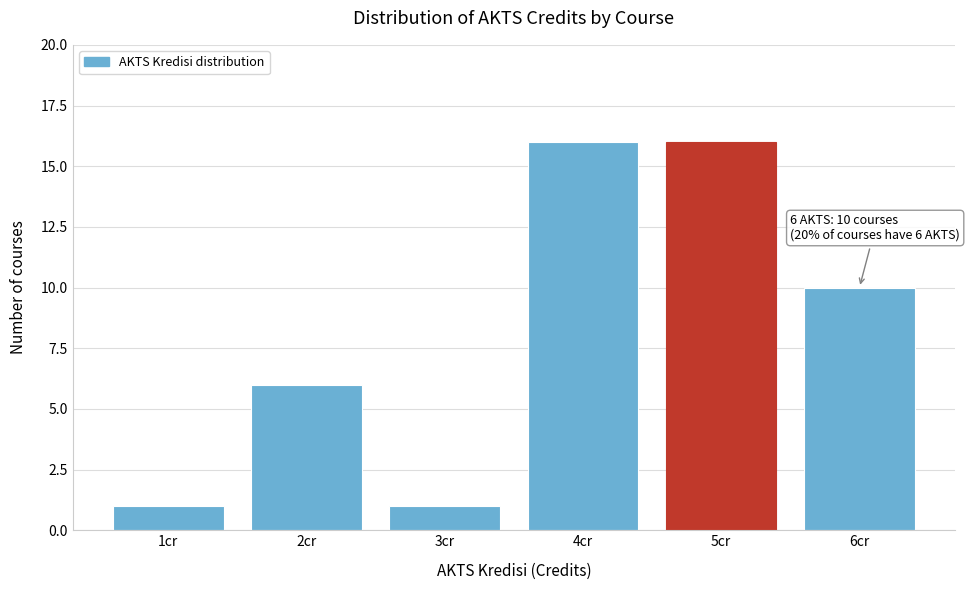

Reading left to right, transcribe all the data shown in this chart.

1	6	1	16	16	10